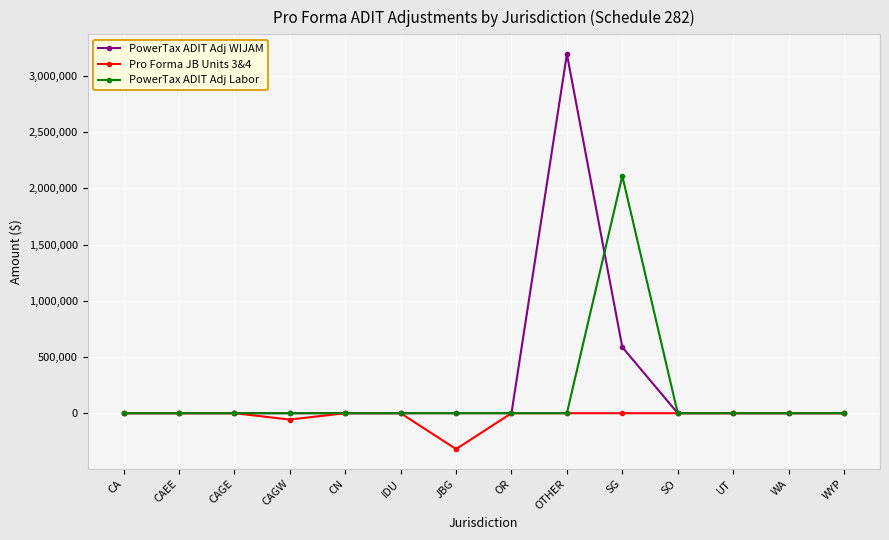

Rank the series by their maximum value, from highest to lowest.

PowerTax ADIT Adj WIJAM, PowerTax ADIT Adj Labor, Pro Forma JB Units 3&4